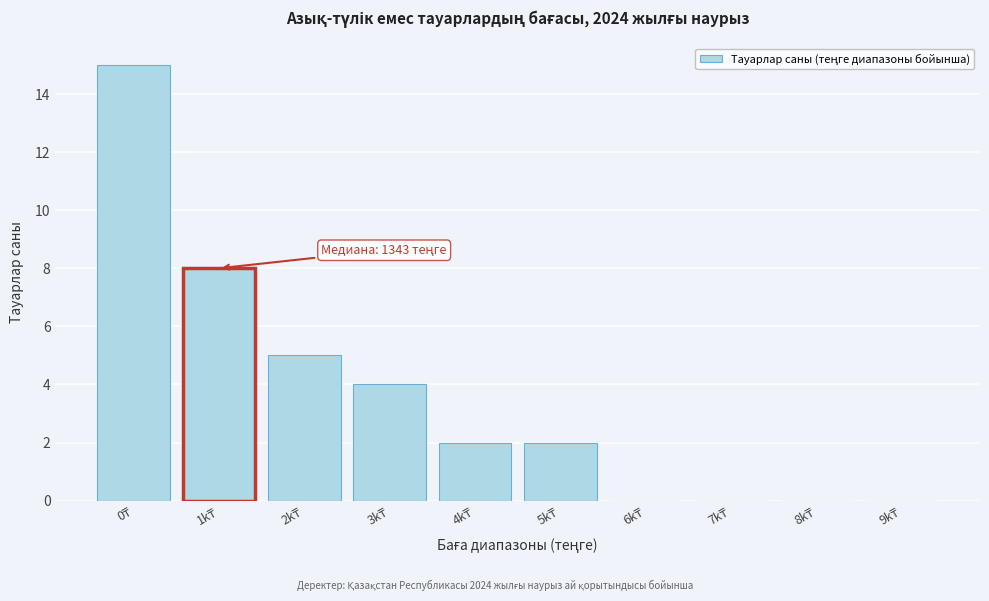

What is the greatest value displayed?

15